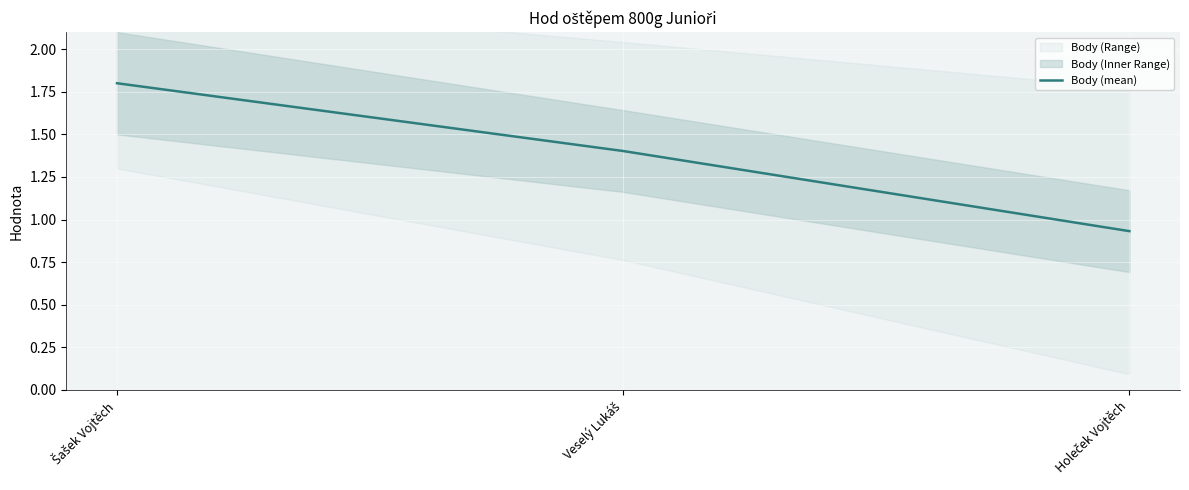

Which category has the lowest value across all series?

Holeček Vojtěch